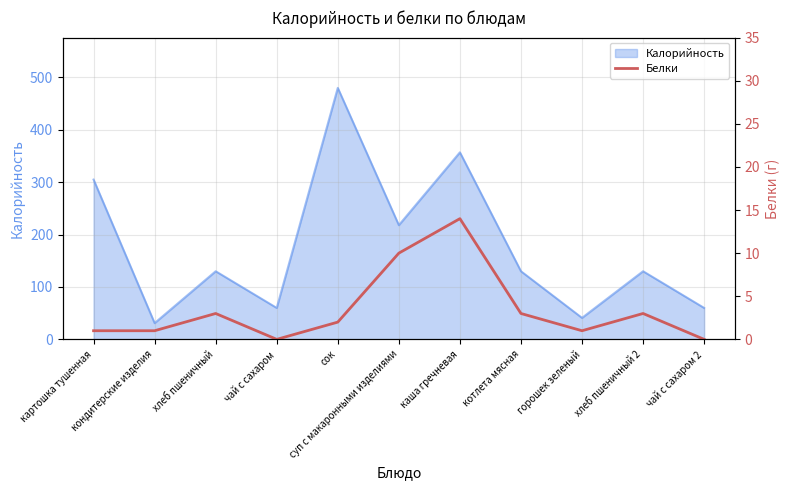

How many values exceed 2?

5